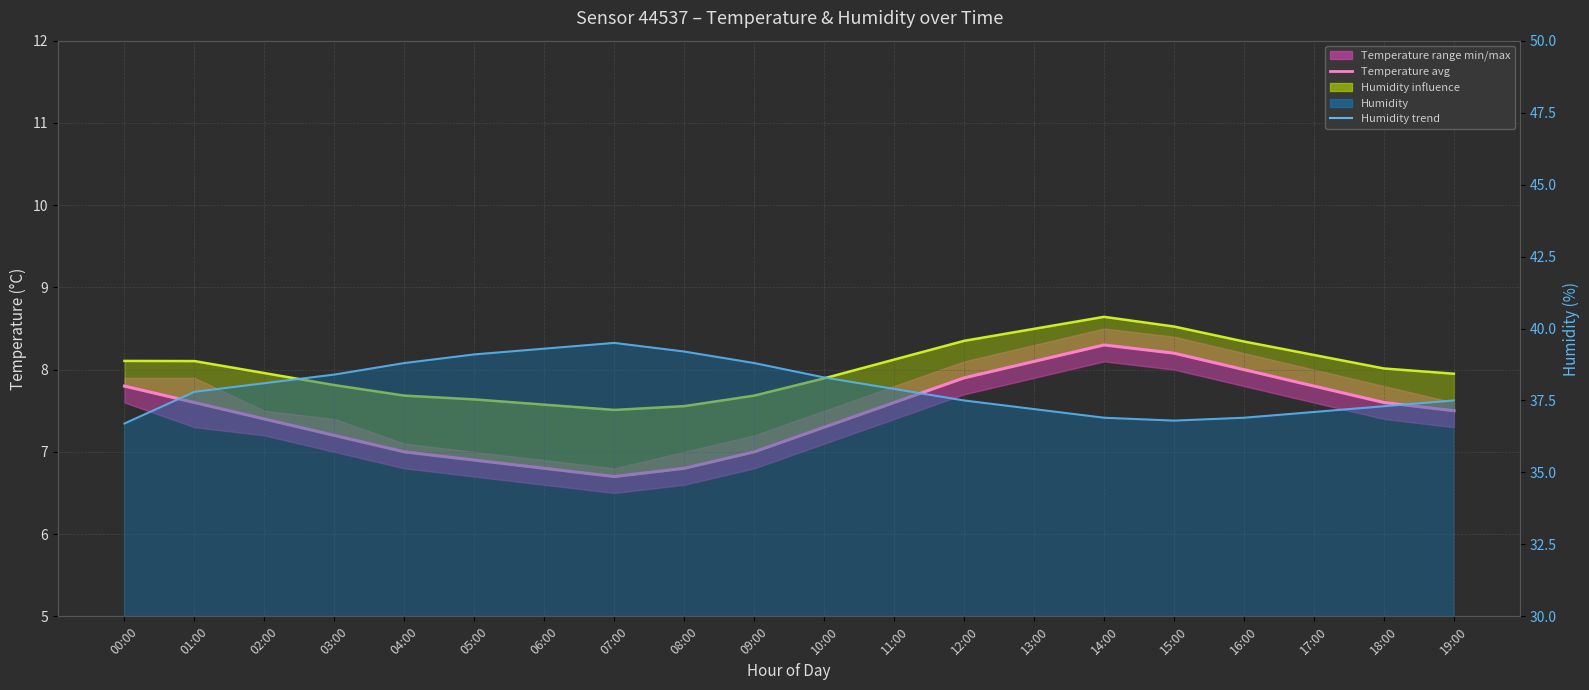

How many data points are above 7?

14